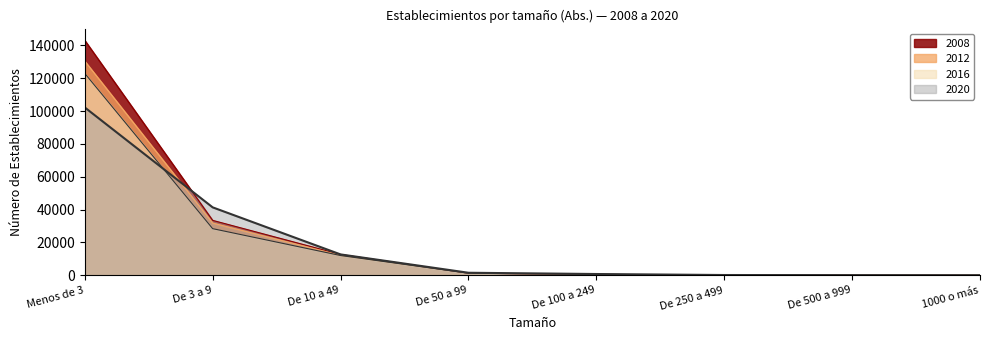

How many values in the 2012 series are below 1326?

4